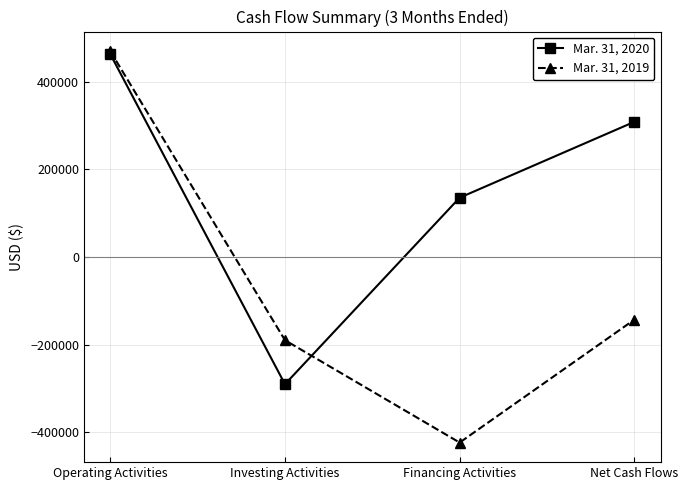

At which category does the chart reach its minimum across all series?

Financing Activities